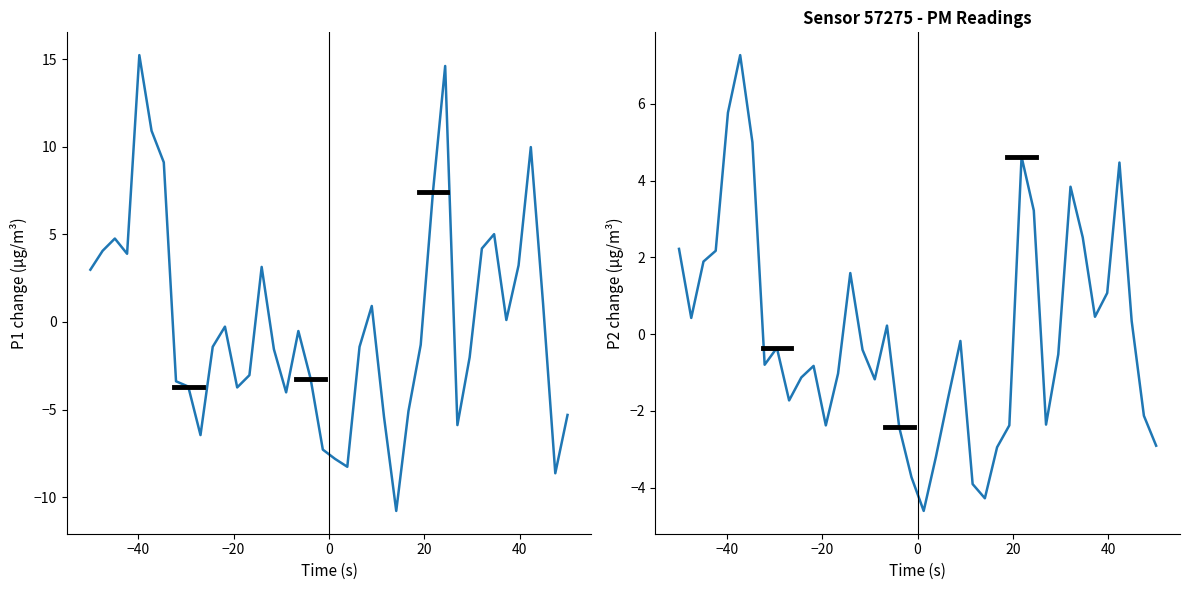

Which series ends up on top after the final intersection of P1 and P2?

P2